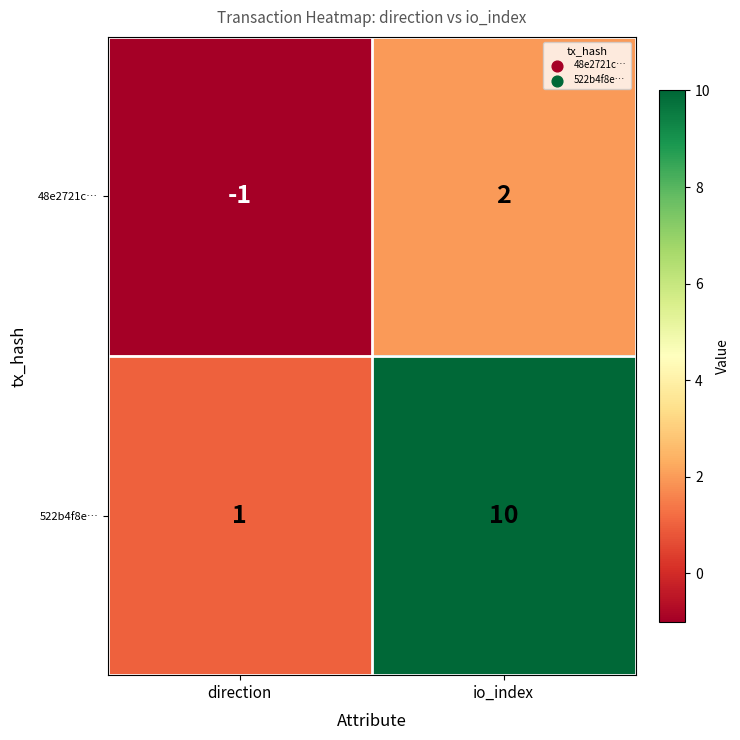

Rank the series by their average value, from lowest to highest.

48e2721c…, 522b4f8e…